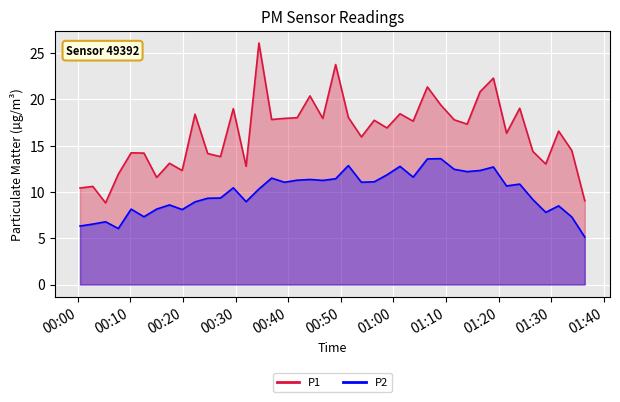

What is the average value of the P2 series?

10.0